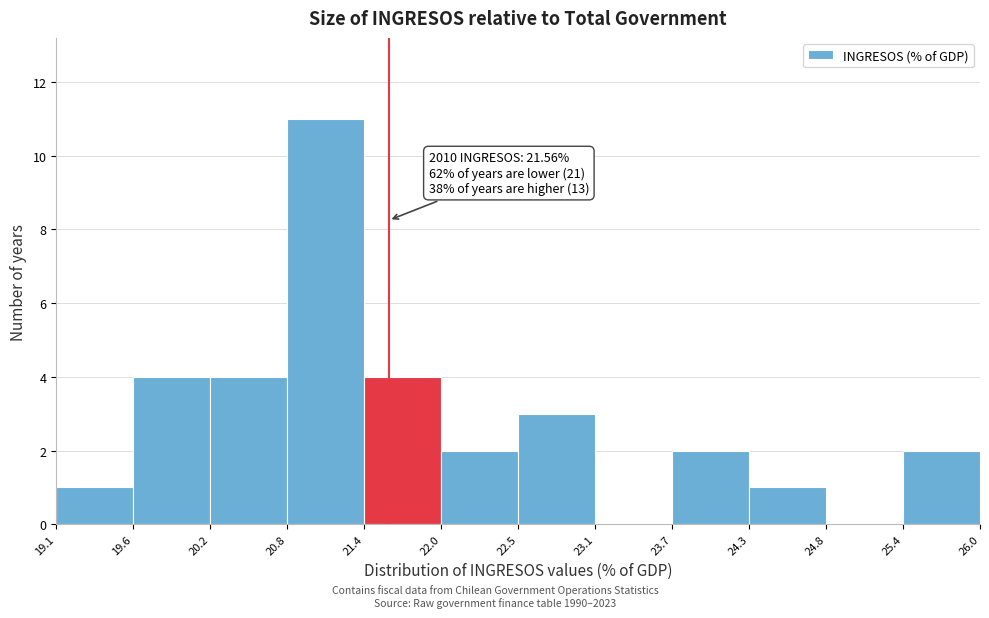

Which range on the x-axis has the tallest bar?

20.8 to 21.4